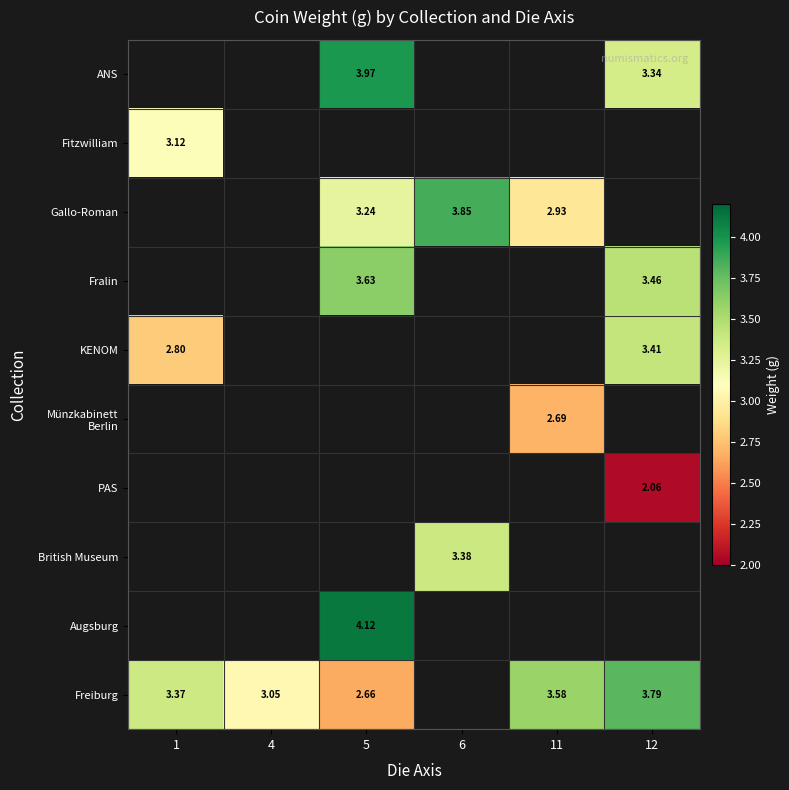

Between 1 and 12, which is larger?

12